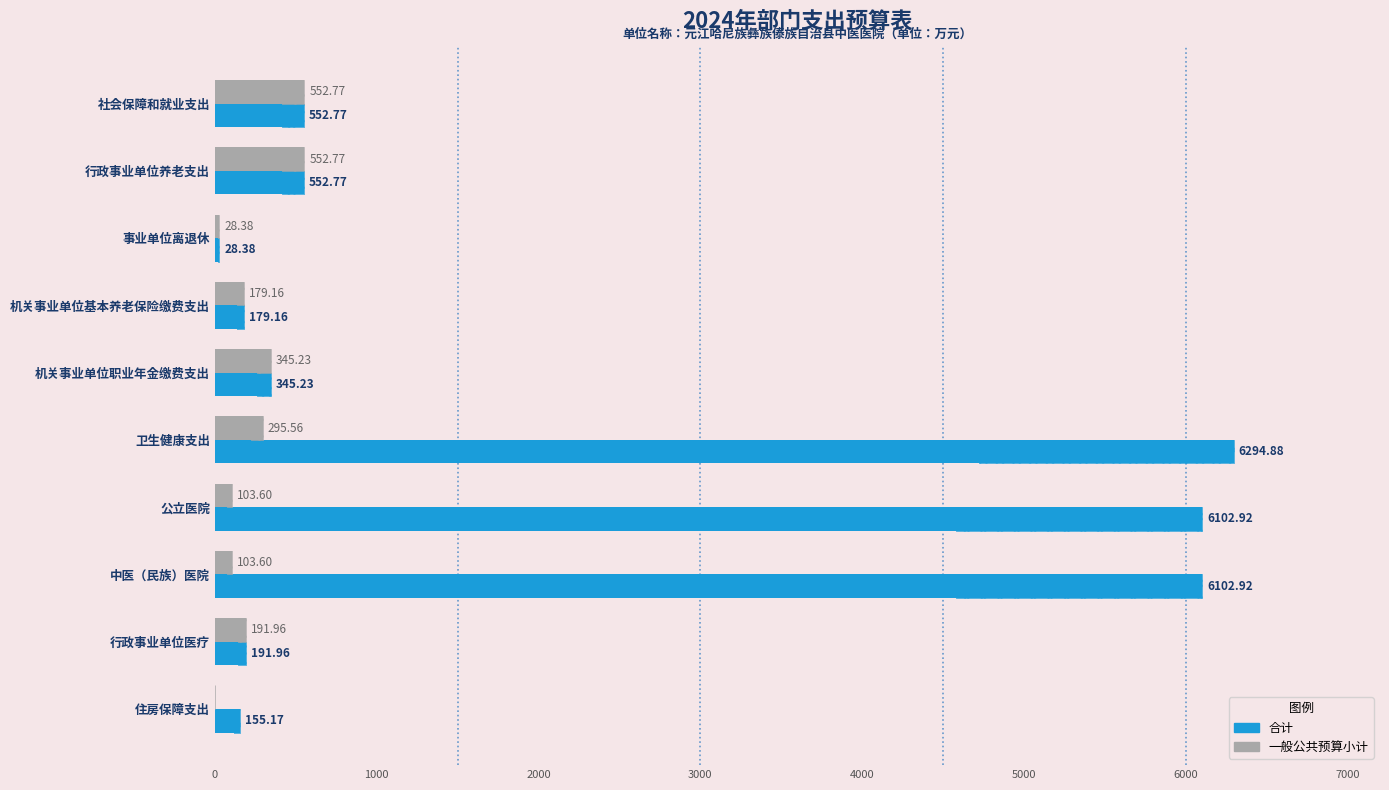

What are all the series names shown in the legend?

合计, 一般公共预算小计